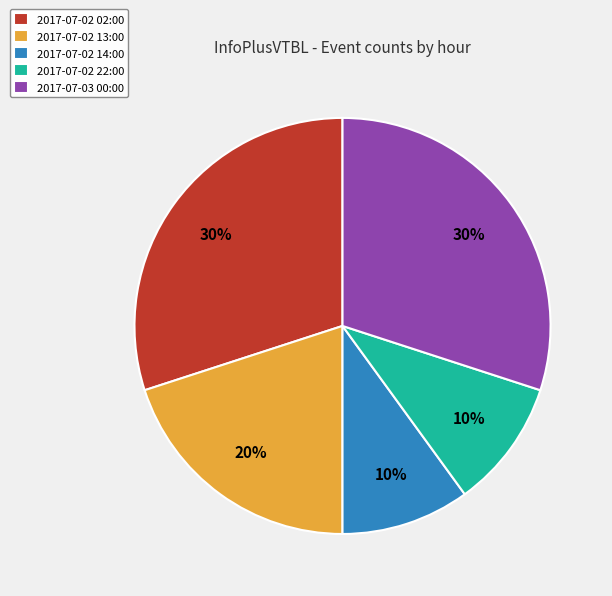

To the nearest percent, what percentage of the pie is 2017-07-02 02:00?

30%